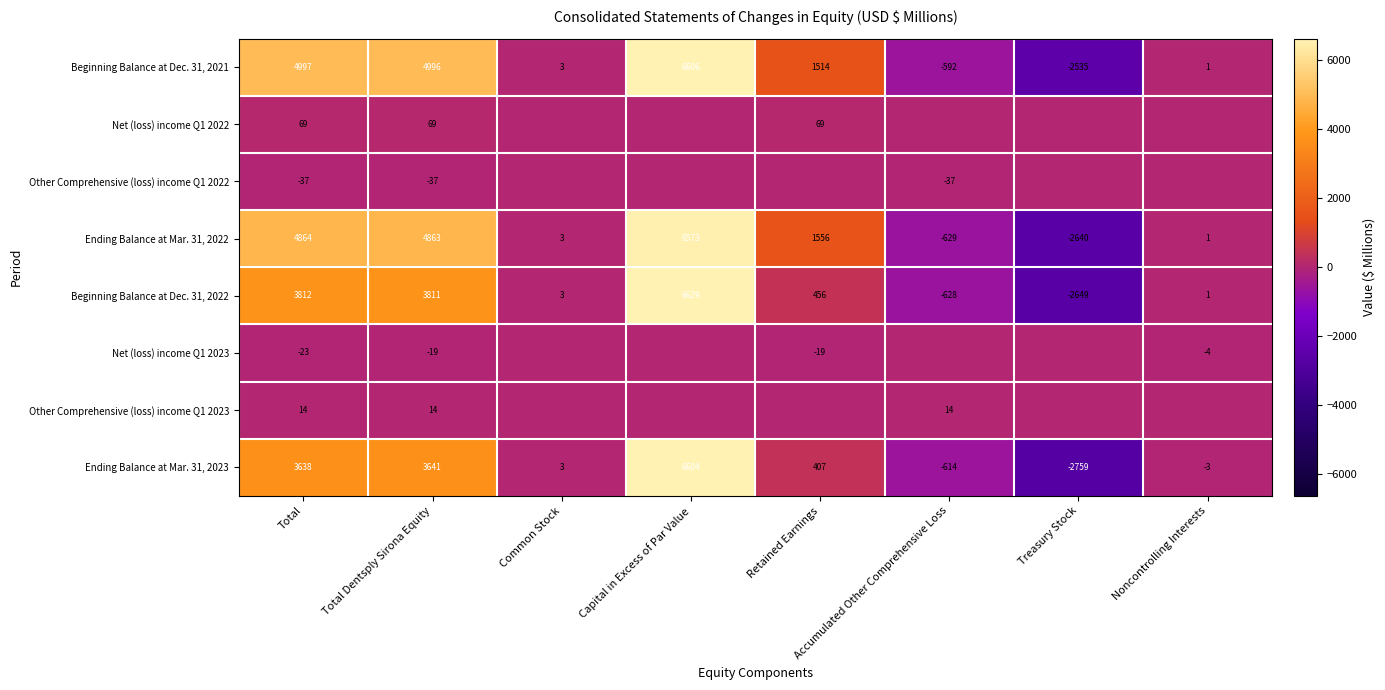

What is the total value across all series at Total Dentsply Sirona Equity?

17338